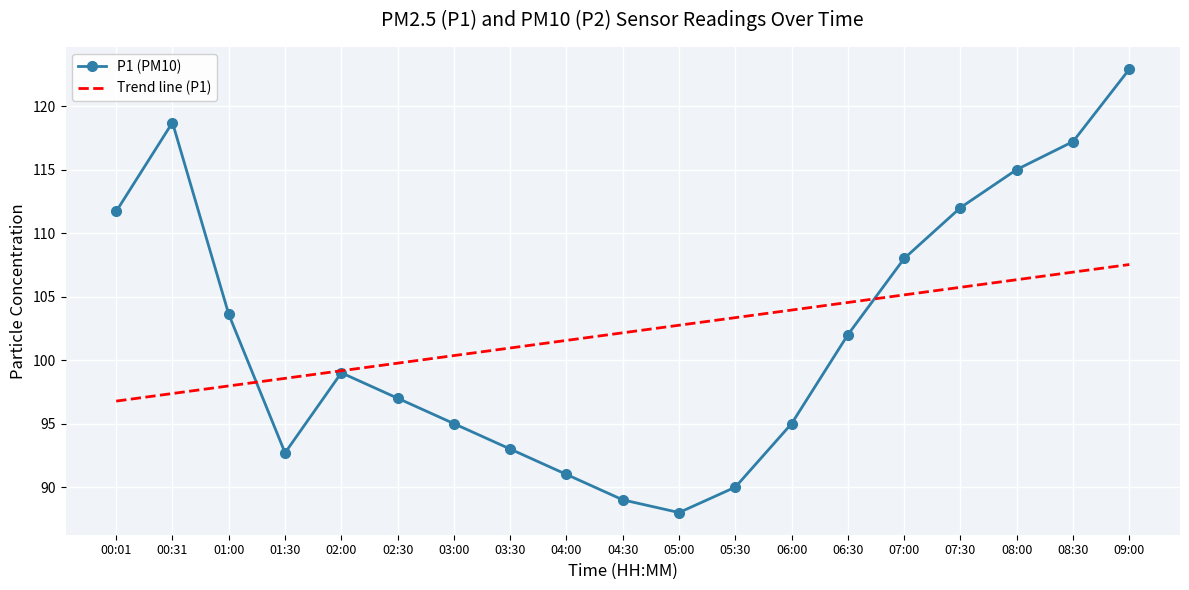

What position from the left is 00:31?

2